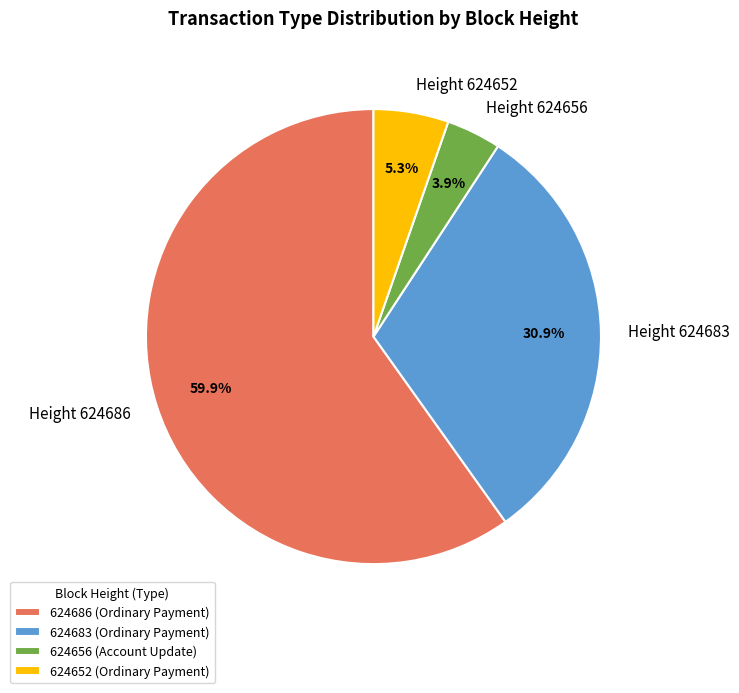

What is the ratio of the value at 624656 to the value at 624652?

0.7